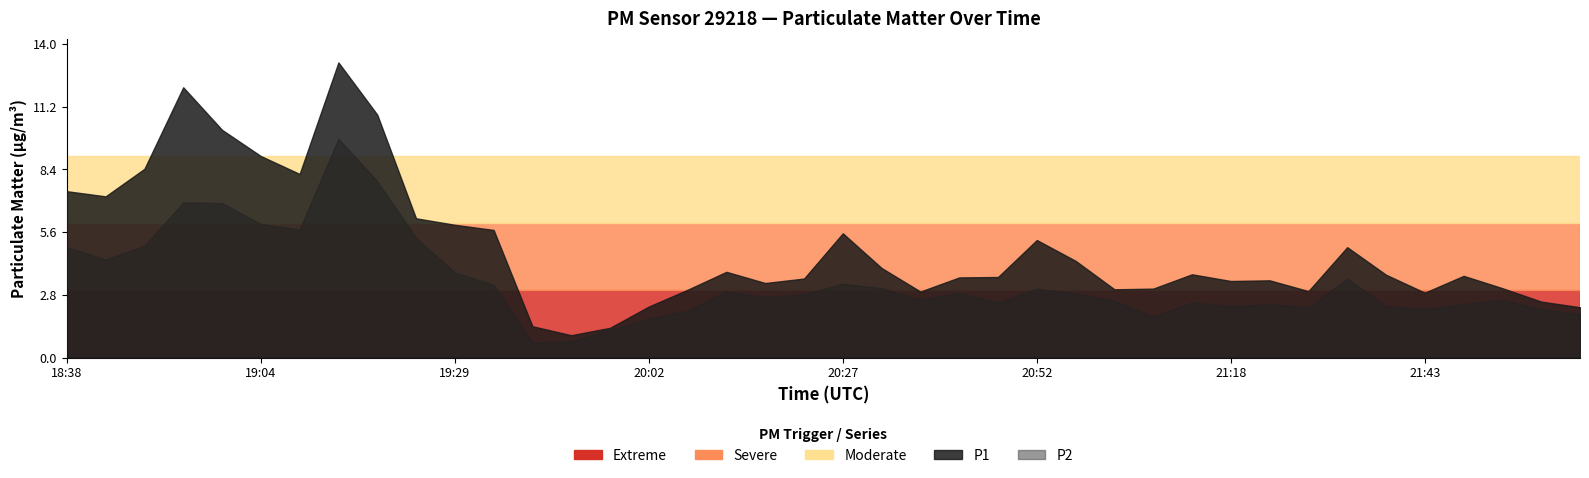

What position from the left is 20:12?

18